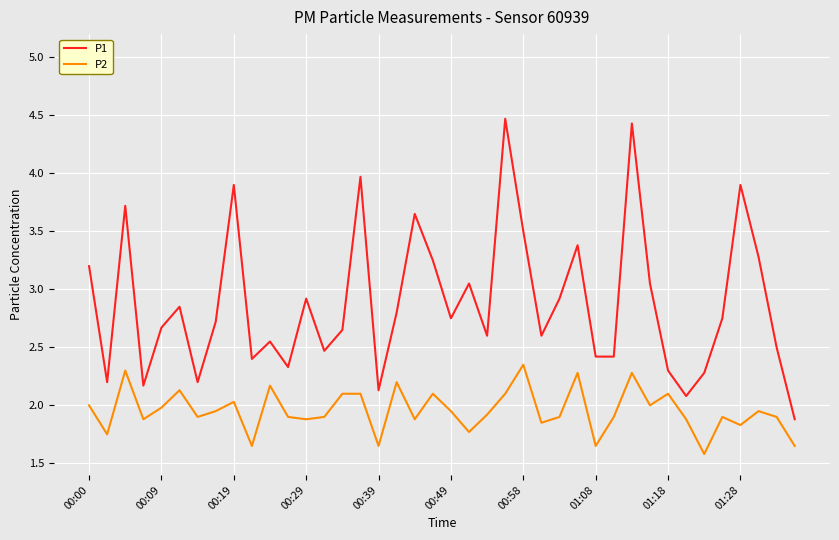

Rank the series by their maximum value, from lowest to highest.

P2, P1